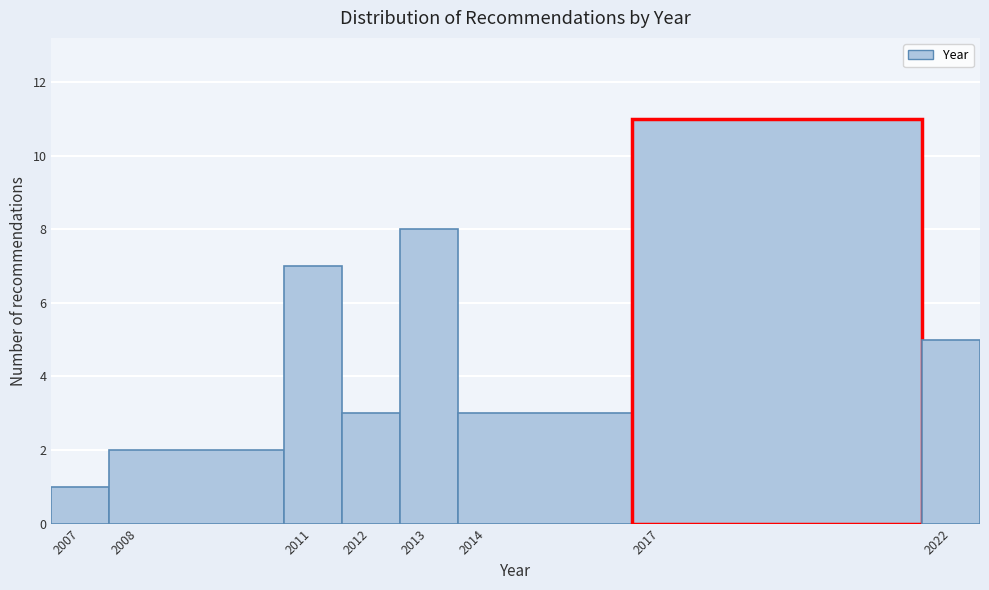

Which range on the x-axis has the tallest bar?

2016.5 to 2021.5